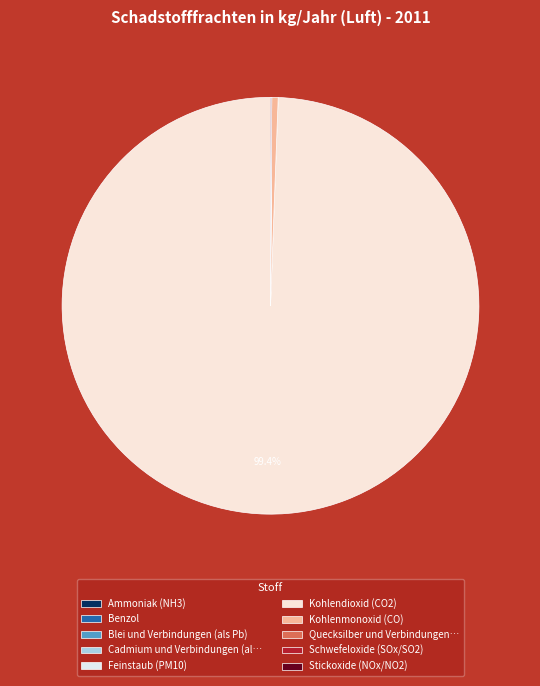

Does any single category account for the majority?

Yes